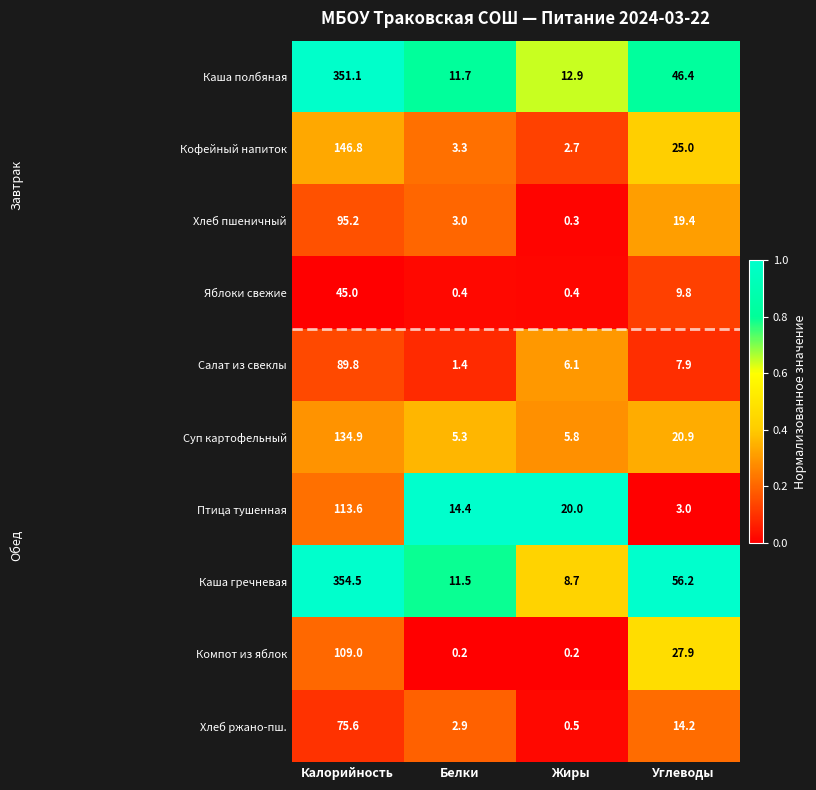

Where does the Хлеб пшеничный series first go above 19?

Калорийность